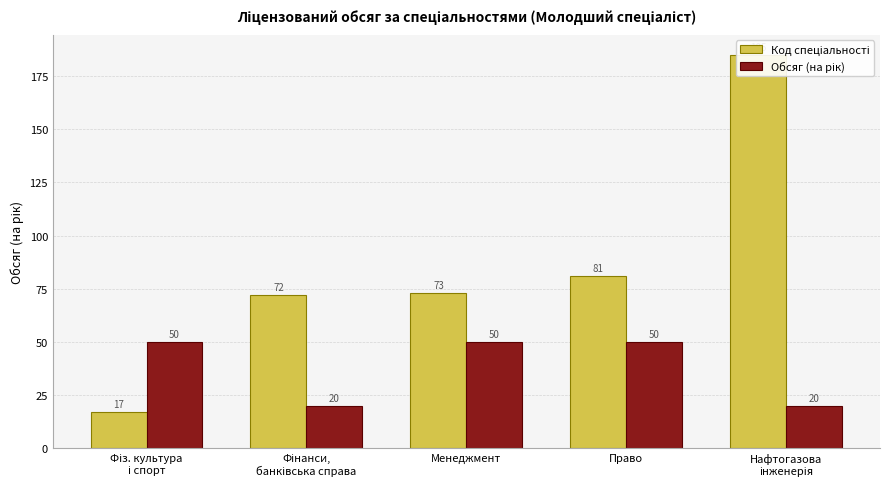

At which category does the chart reach its peak across all series?

Нафтогазова
інженерія